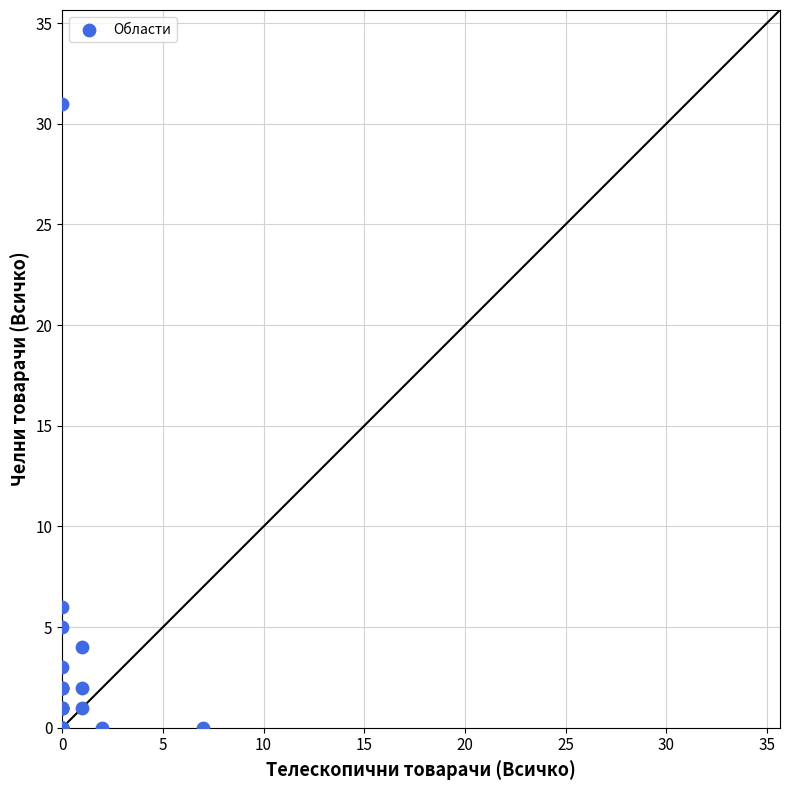

What Y value in the scatter plot is closest to 15?

6